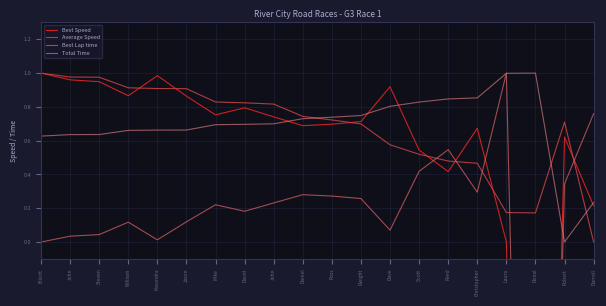

What is the total value across all series at Elliott?

2.6